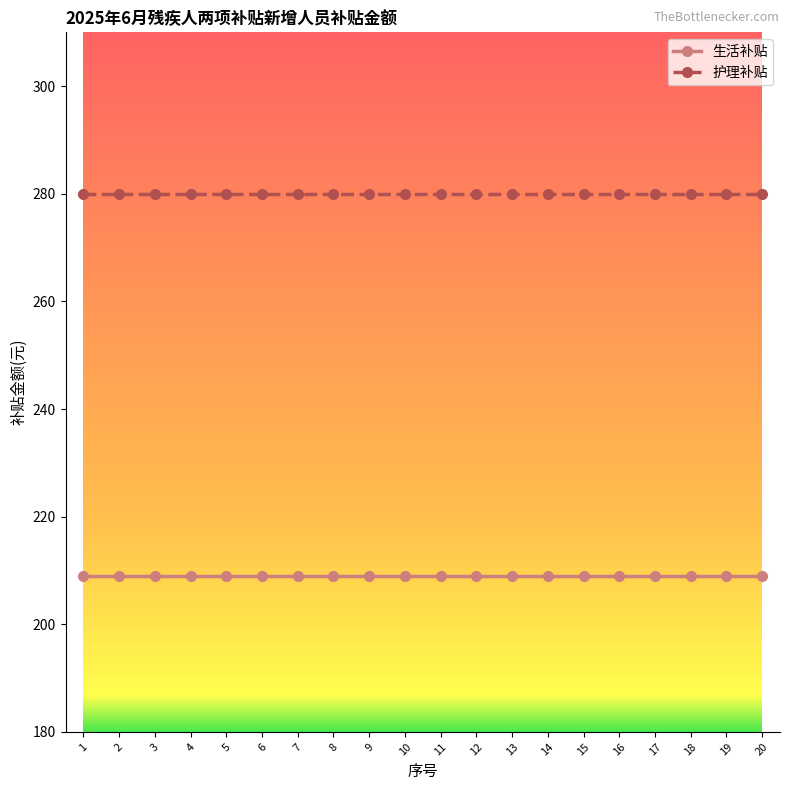

What is the total value across all series at 17?

489